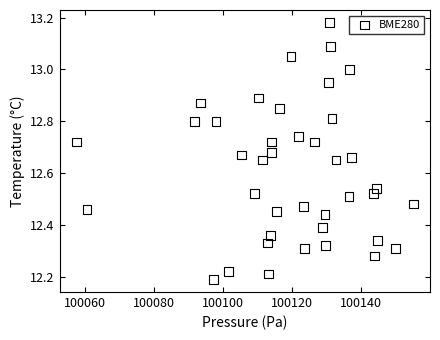

What is the range of Y values (max minus min)?

1.0